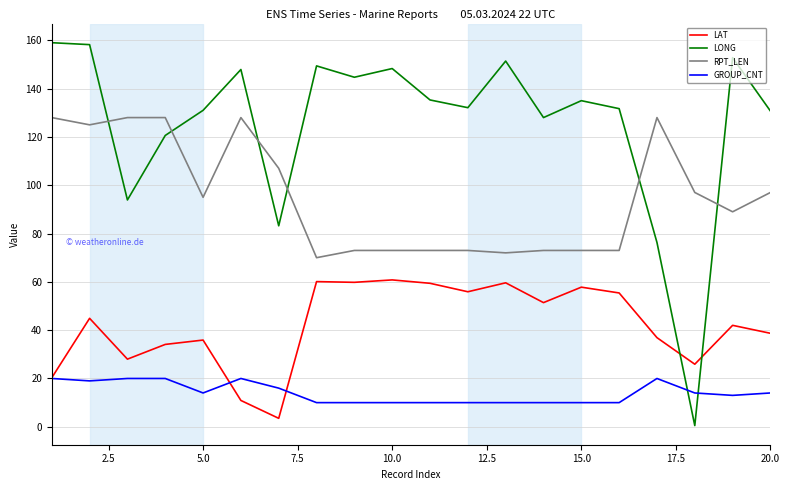

Rank the series by their average value, from lowest to highest.

GROUP_CNT, LAT, RPT_LEN, LONG